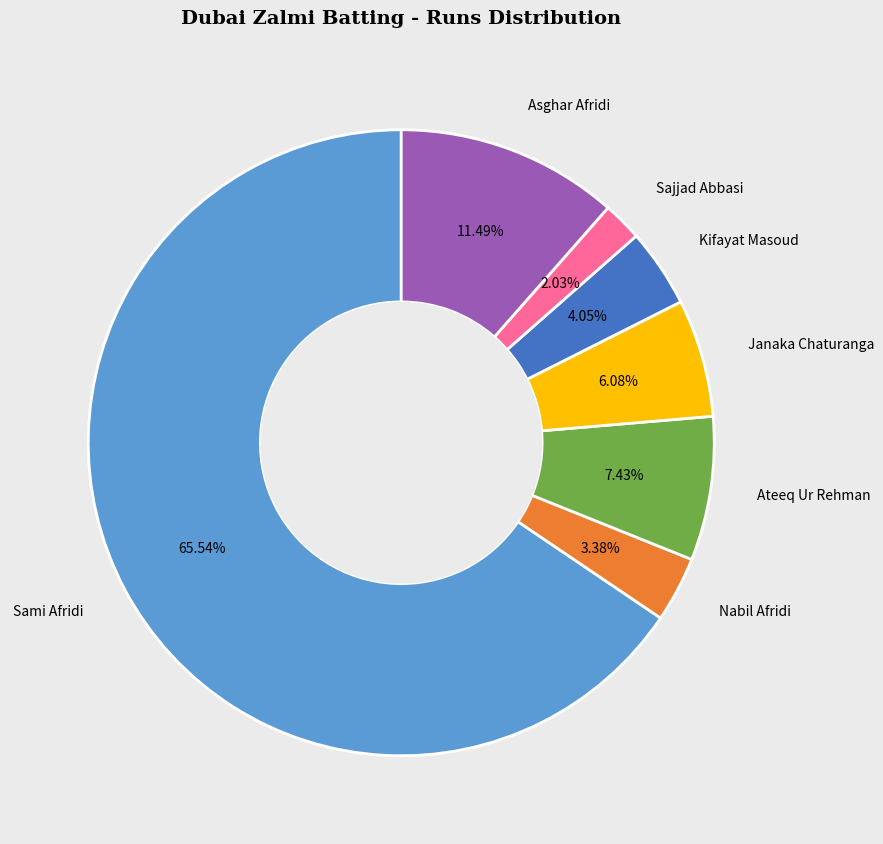

Count the number of slices in the pie.

7